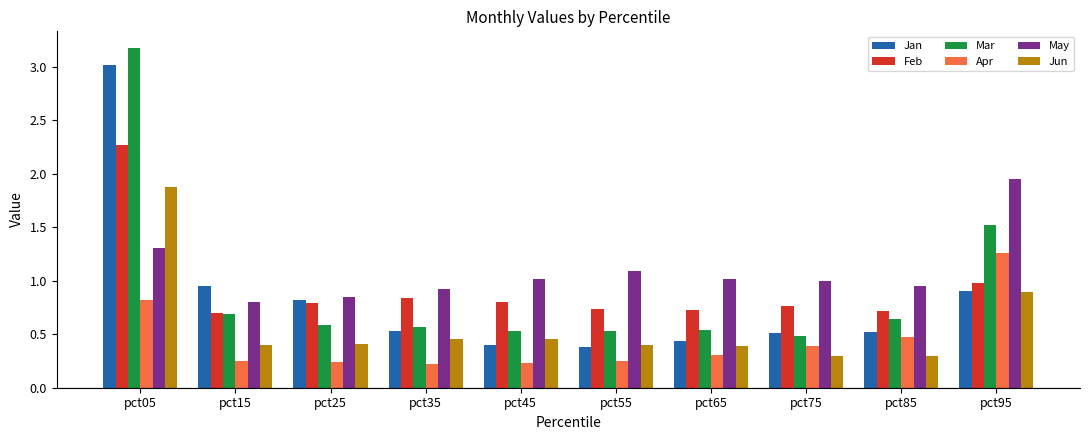

How many bars are there in total?

60